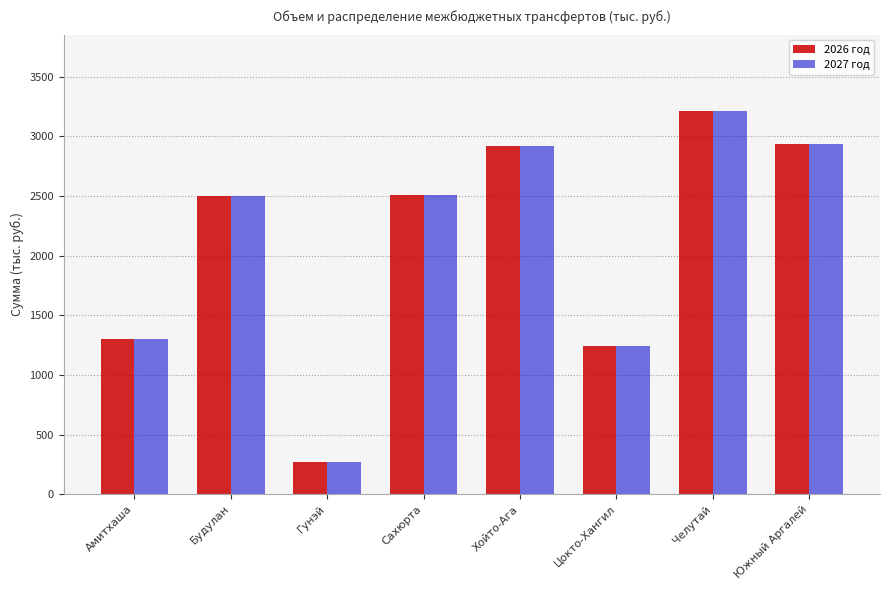

What is the difference between the second highest and minimum values in the 2027 год series?

2663